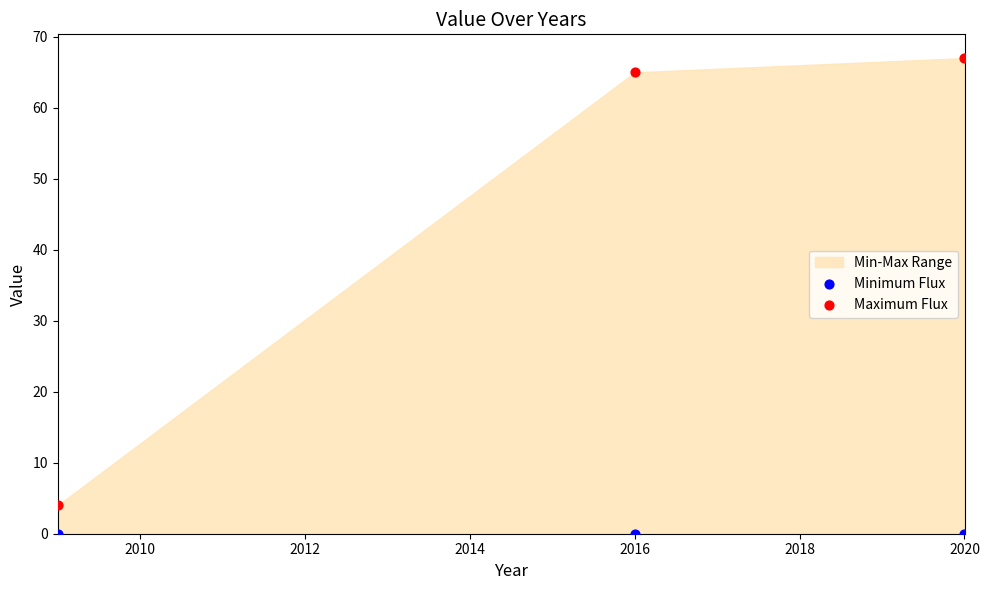

Across all series, what Y value is closest to 33?

4